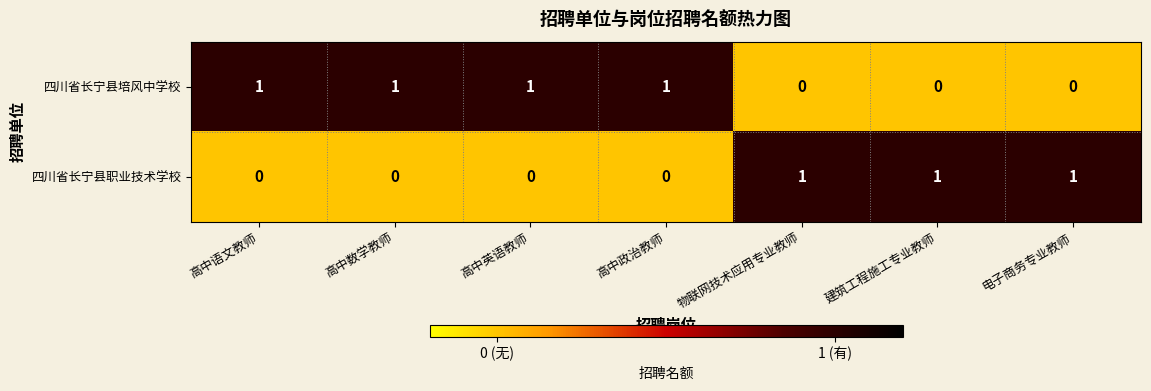

Count the 四川省长宁县培风中学校 values in the range 0 to 1.

7